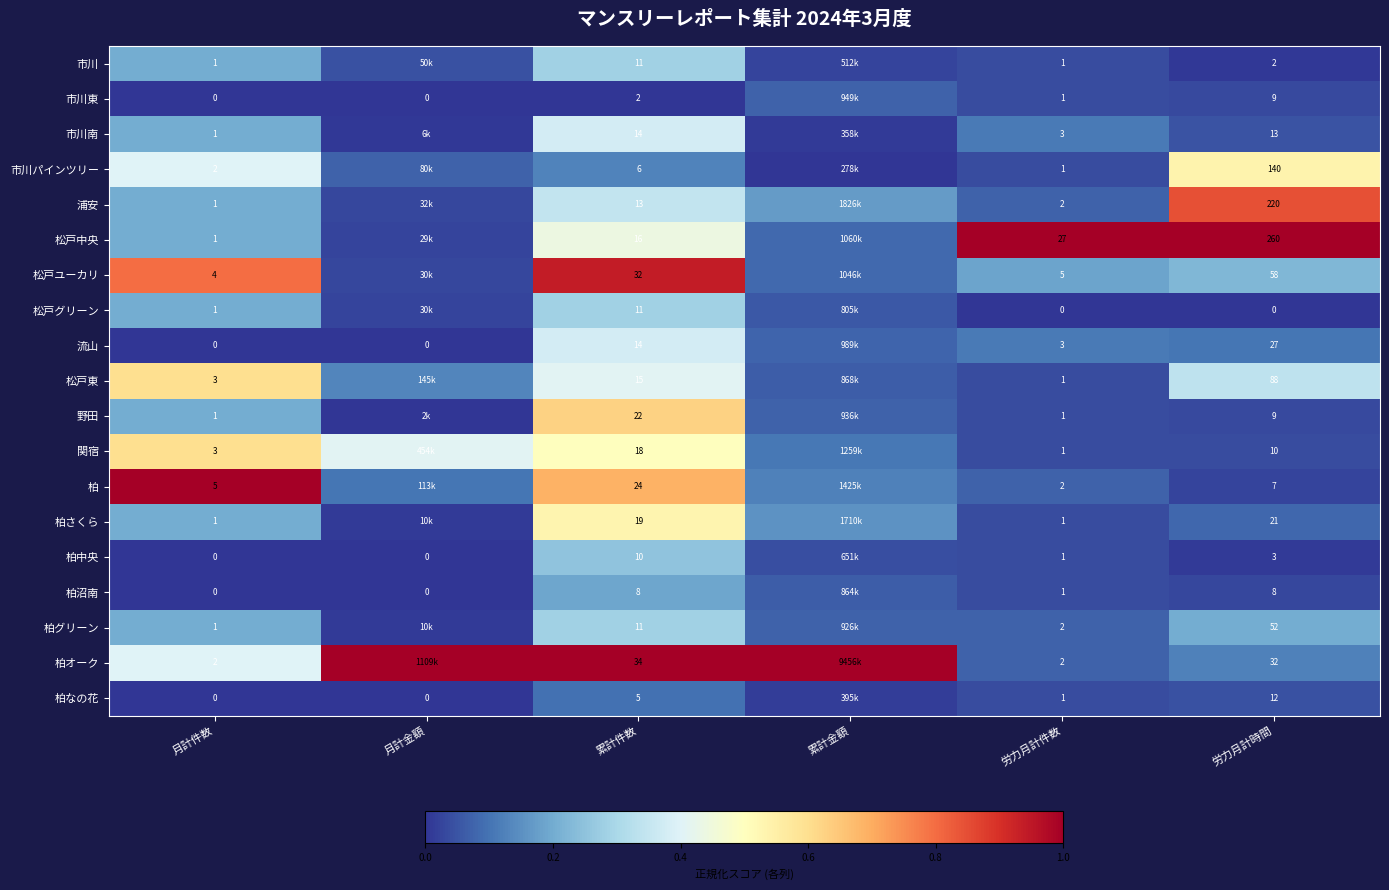

Read the 柏グリーン value at 労力月計件数.

0.1